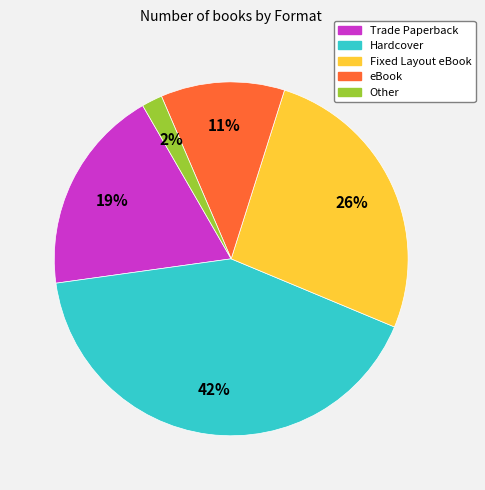

Combined, do eBook and Trade Paperback account for over 50%?

No